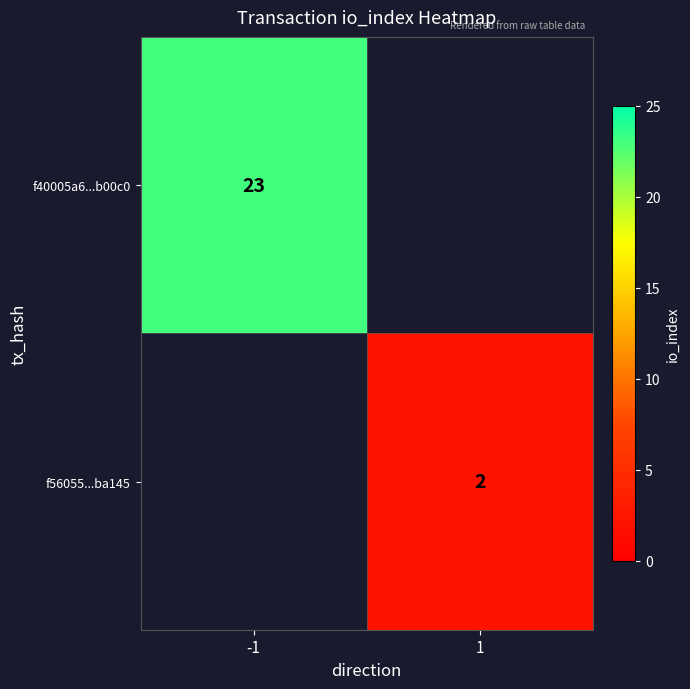

What is the spread (max minus min) of values at -1?

23